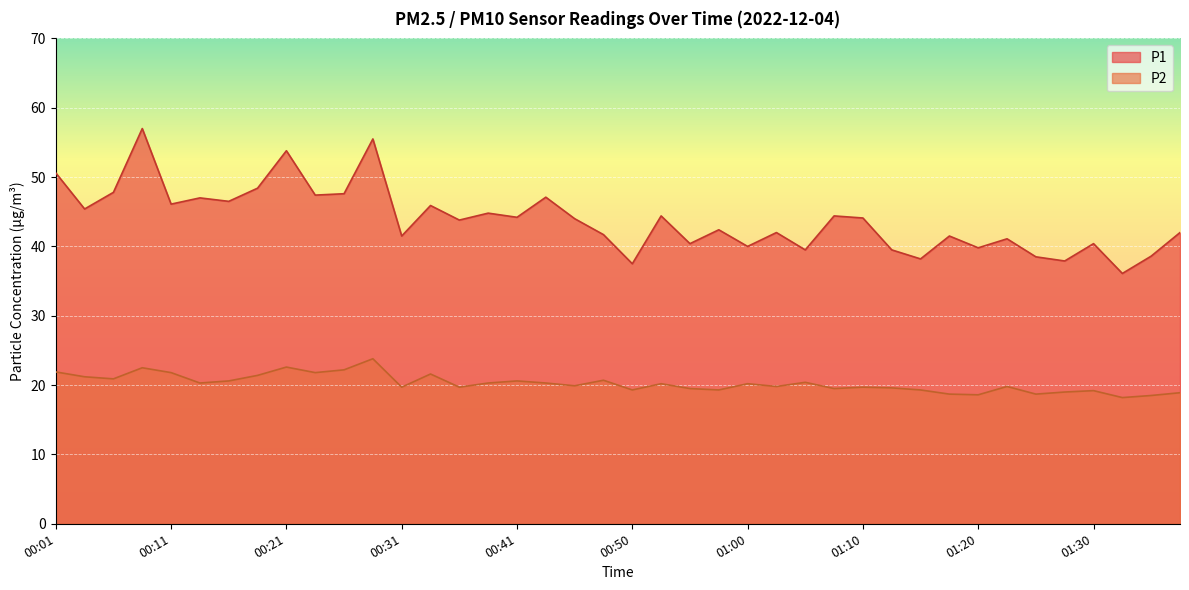

At which category does the chart reach its peak across all series?

00:09